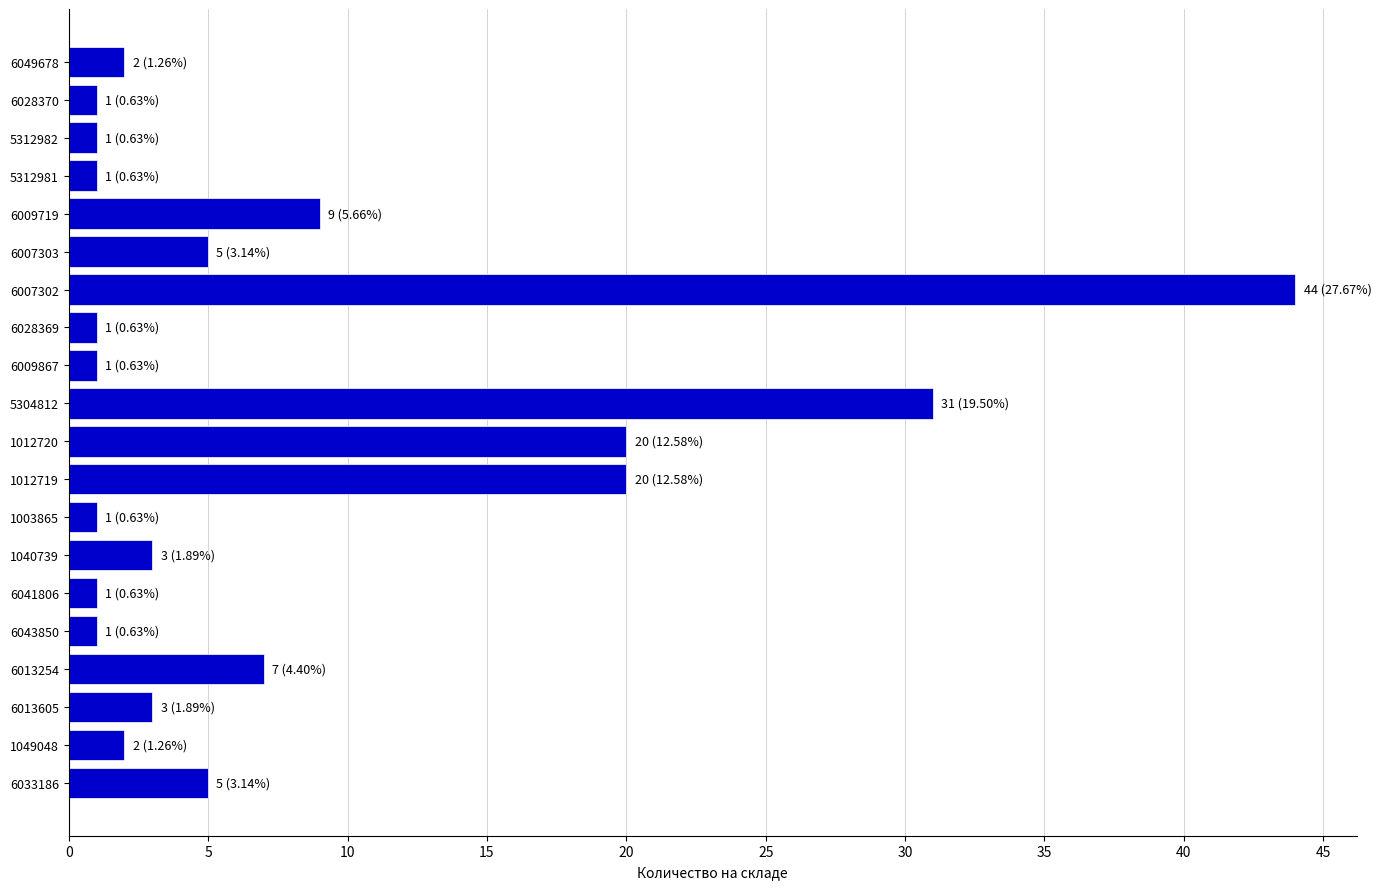

What is the label of the 13th bar from the top?

1003865